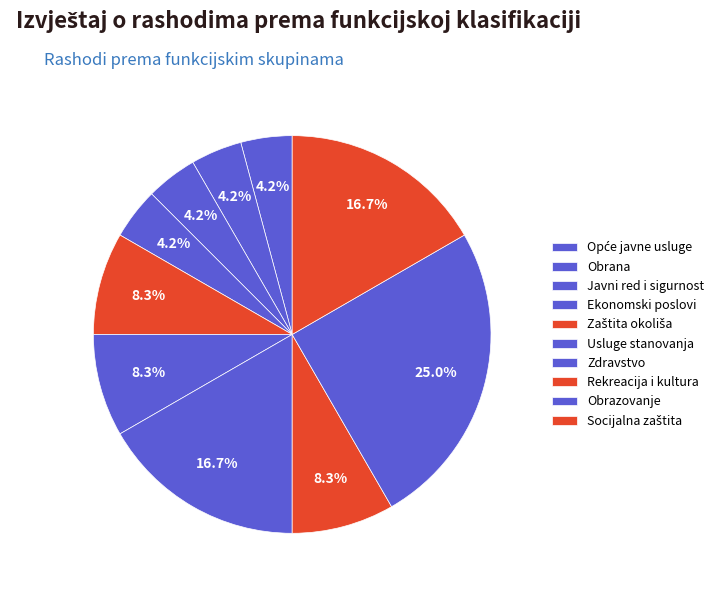

Count the number of slices in the pie.

10